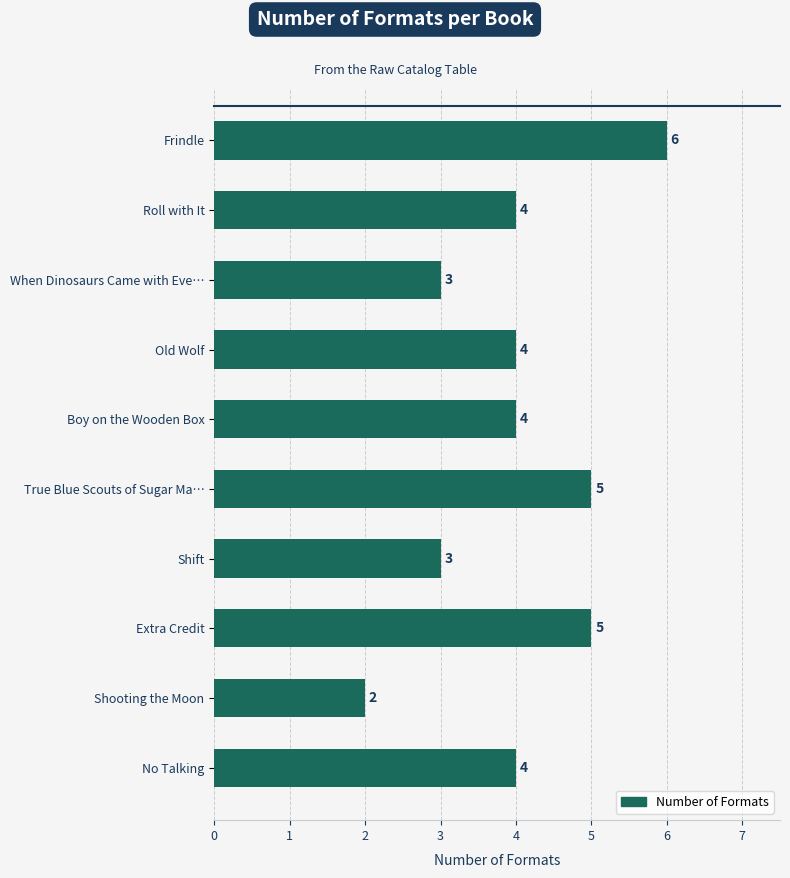

What is the average value?

4